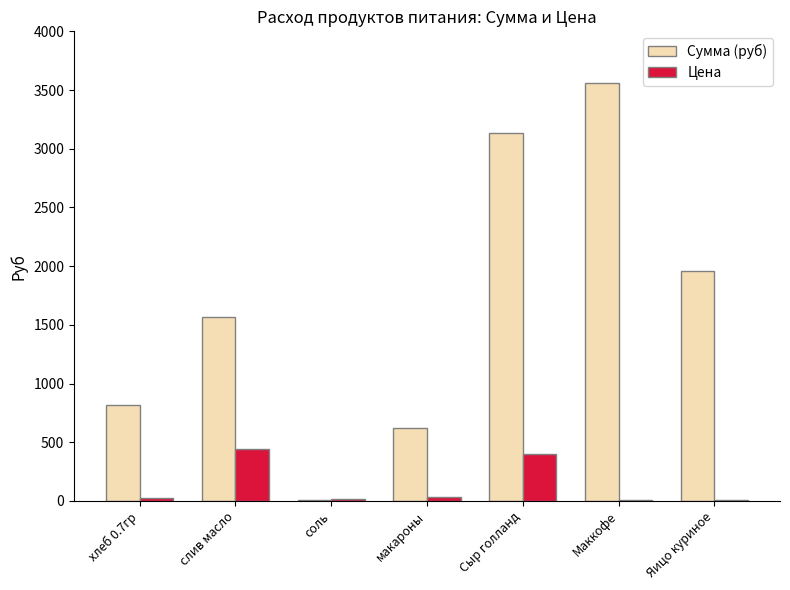

Which series changed the most between макароны and Сыр голланд?

Сумма (руб)